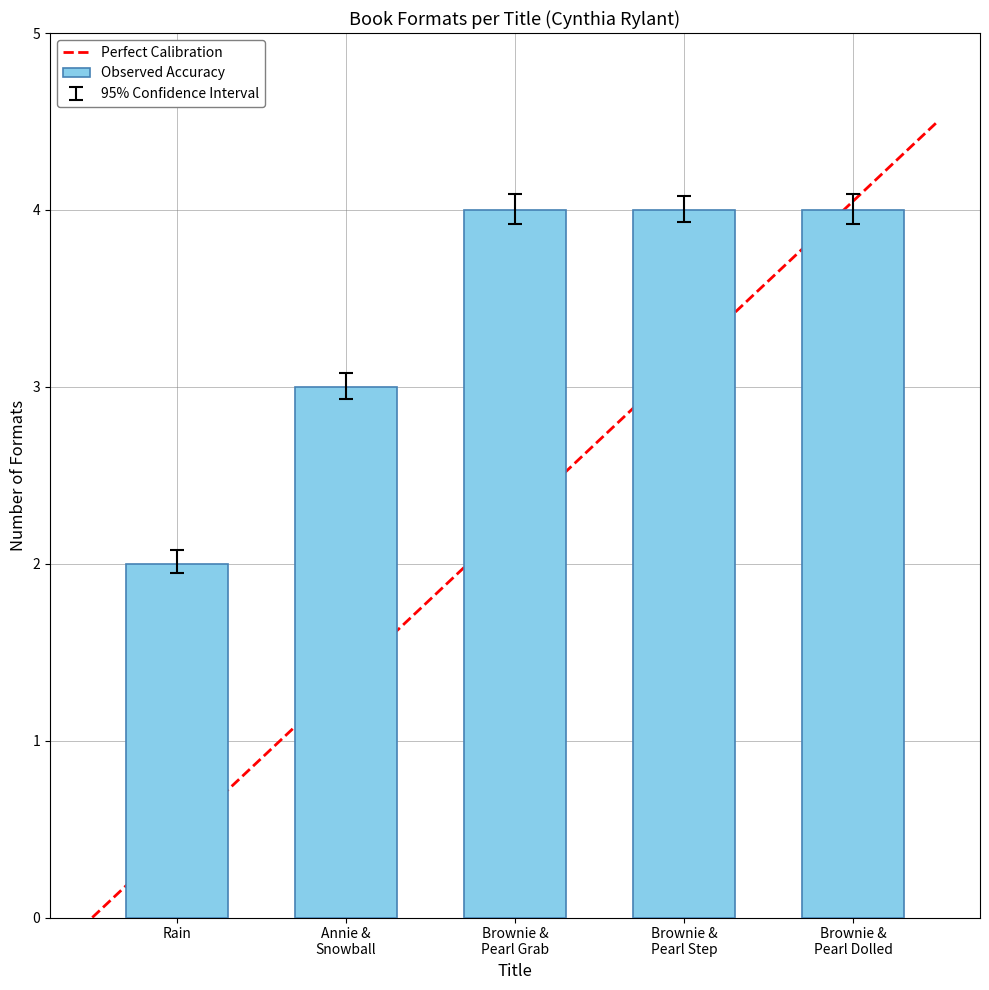

How many categories are shown in the chart?

5